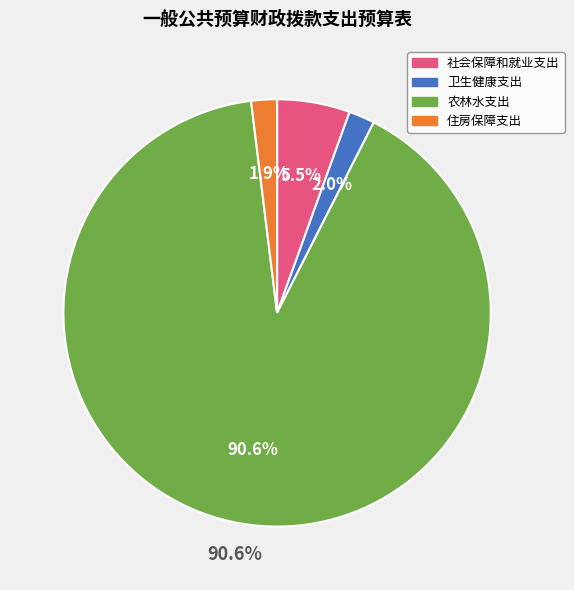

What portion of the pie excludes 卫生健康支出?

98.0%